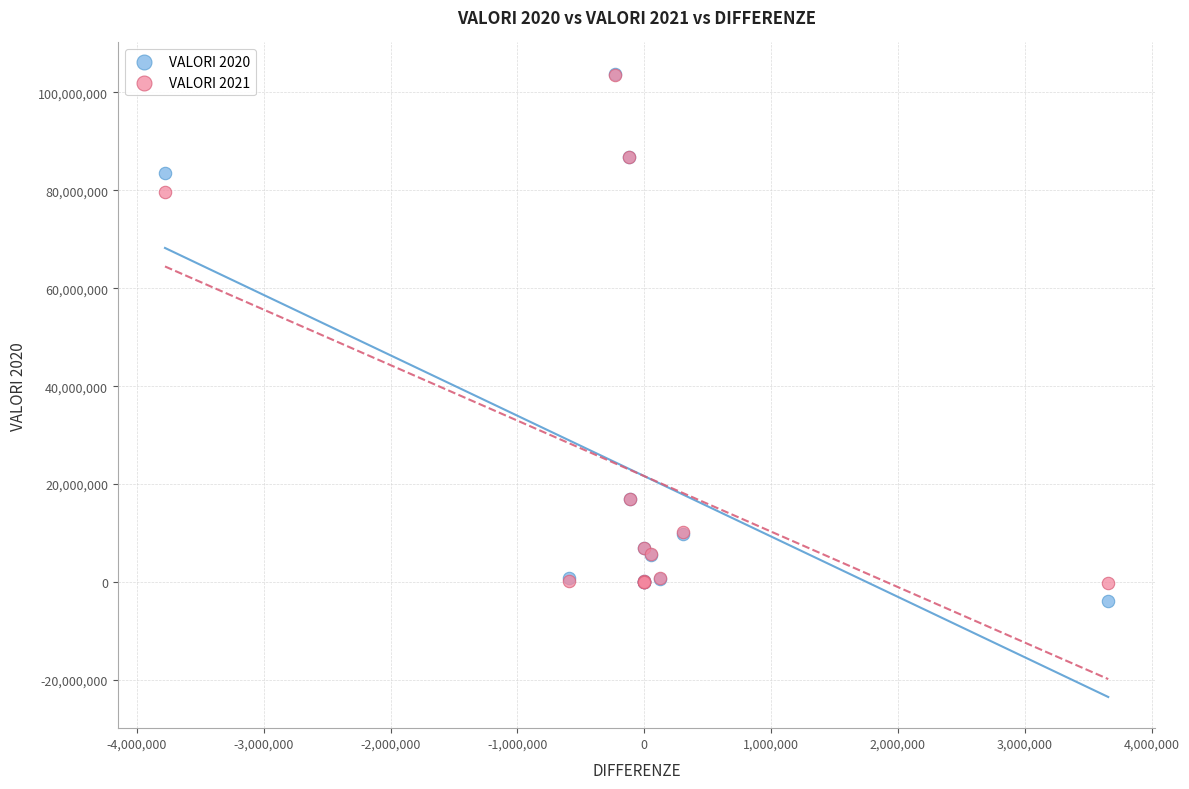

Across all series, what Y value is closest to 50036436?

79717518